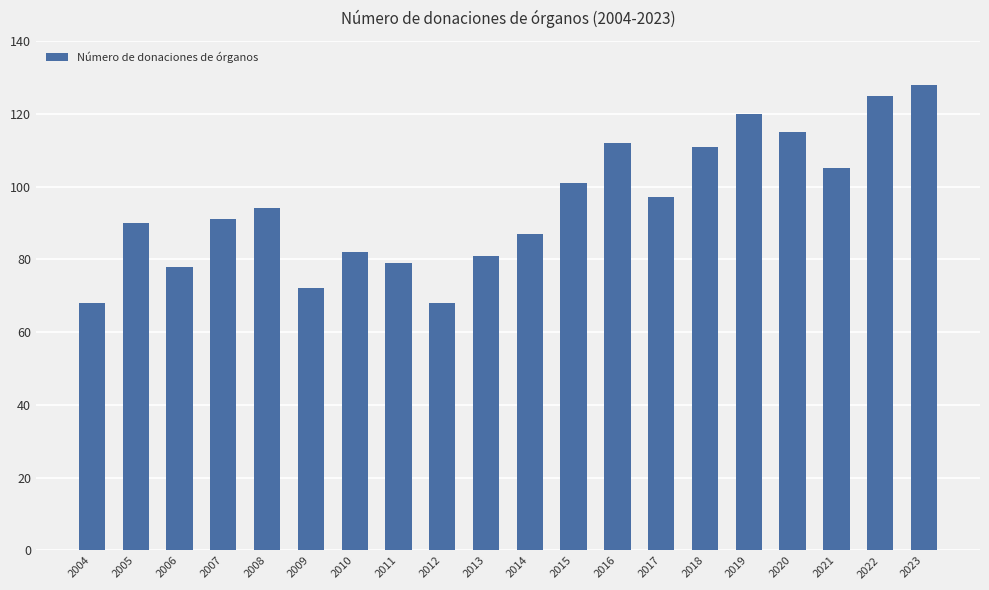

Reading left to right, list all the values displayed in this chart.

68	90	78	91	94	72	82	79	68	81	87	101	112	97	111	120	115	105	125	128